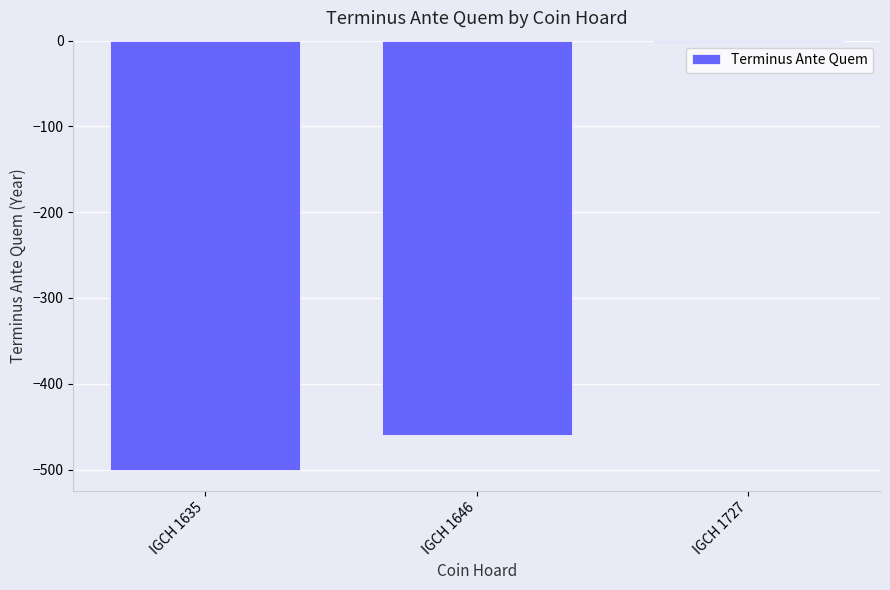

How many distinct data groups are displayed?

1